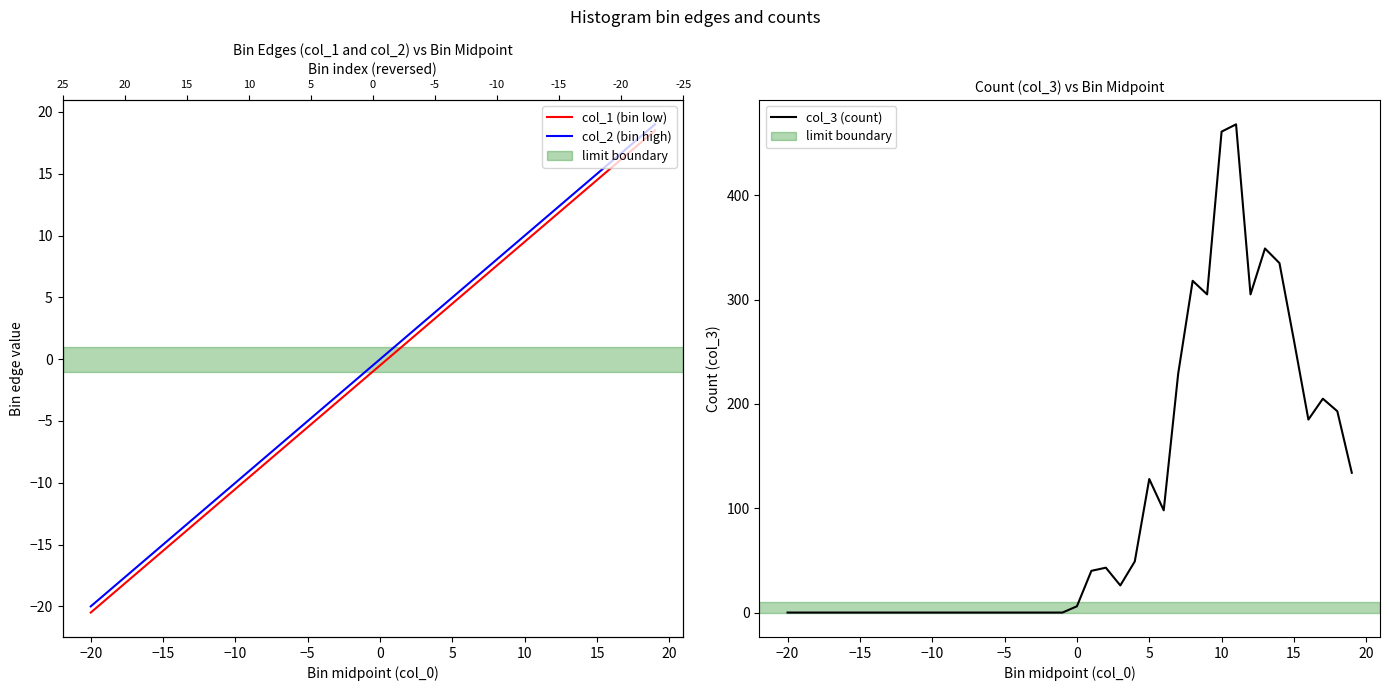

Reading left to right, extract all data points from this chart.

col_1 (bin low): -20.5	-19.5	-18.5	-17.5	-16.5	-15.5	-14.5	-13.5	-12.5	-11.5	-10.5	-9.5	-8.5	-7.5	-6.5	-5.5	-4.5	-3.5	-2.5	-1.5	-0.5	0.5	1.5	2.5	3.5	4.5	5.5	6.5	7.5	8.5	9.5	10.5	11.5	12.5	13.5	14.5	15.5	16.5	17.5	18.5
col_2 (bin high): -20.0	-19.0	-18.0	-17.0	-16.0	-15.0	-14.0	-13.0	-12.0	-11.0	-10.0	-9.0	-8.0	-7.0	-6.0	-5.0	-4.0	-3.0	-2.0	-1.0	0.0	1.0	2.0	3.0	4.0	5.0	6.0	7.0	8.0	9.0	10.0	11.0	12.0	13.0	14.0	15.0	16.0	17.0	18.0	19.0
col_3 (count): 0.0	0.0	0.0	0.0	0.0	0.0	0.0	0.0	0.0	0.0	0.0	0.0	0.0	0.0	0.0	0.0	0.0	0.0	0.0	0.0	6.0	40.0	43.0	26.0	49.0	128.0	98.0	229.0	318.0	305.0	461.0	468.0	305.0	349.0	335.0	261.0	185.0	205.0	193.0	134.0